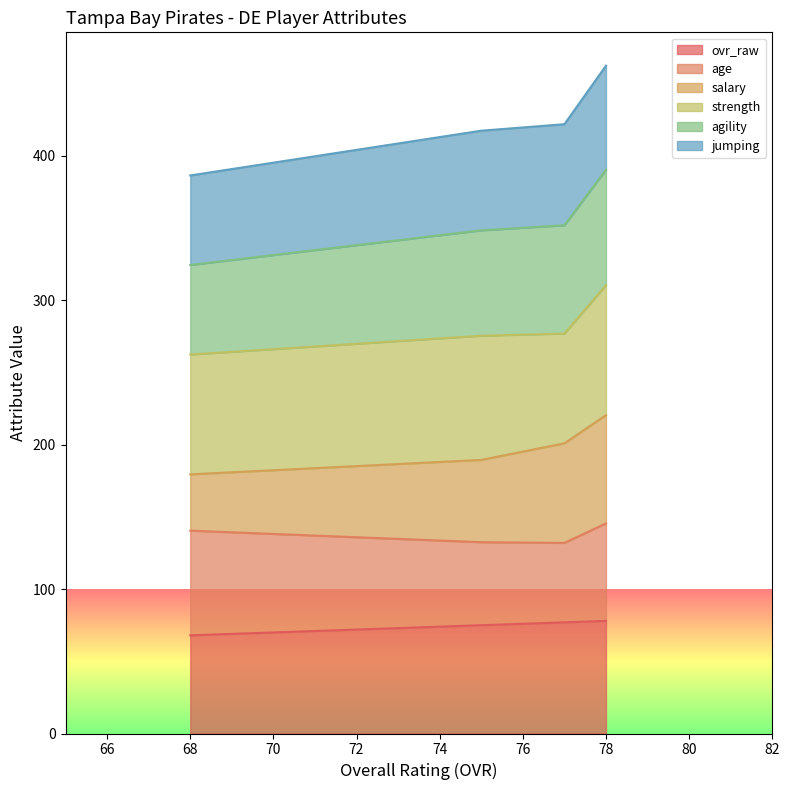

What is the value of the salary point at the 3rd from the left?

201.0